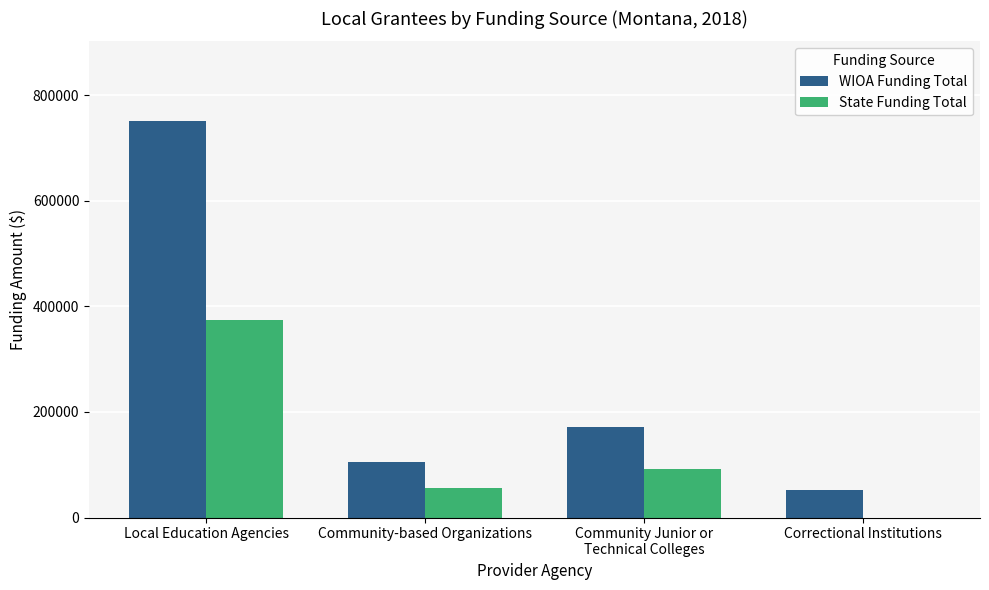

How many positive values does the State Funding Total series have?

3